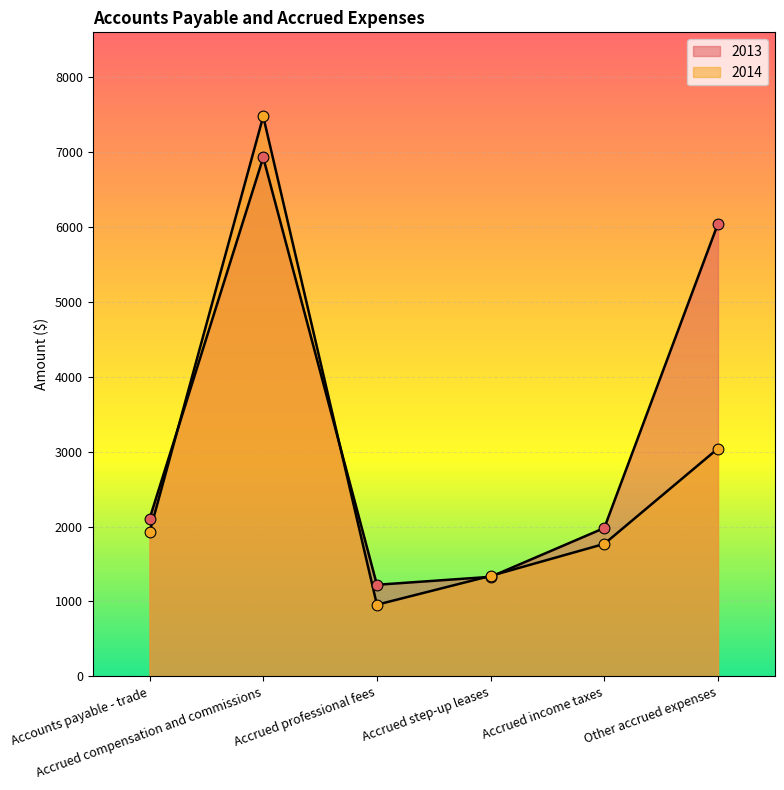

Which series has the widest spread of Y values?

2014